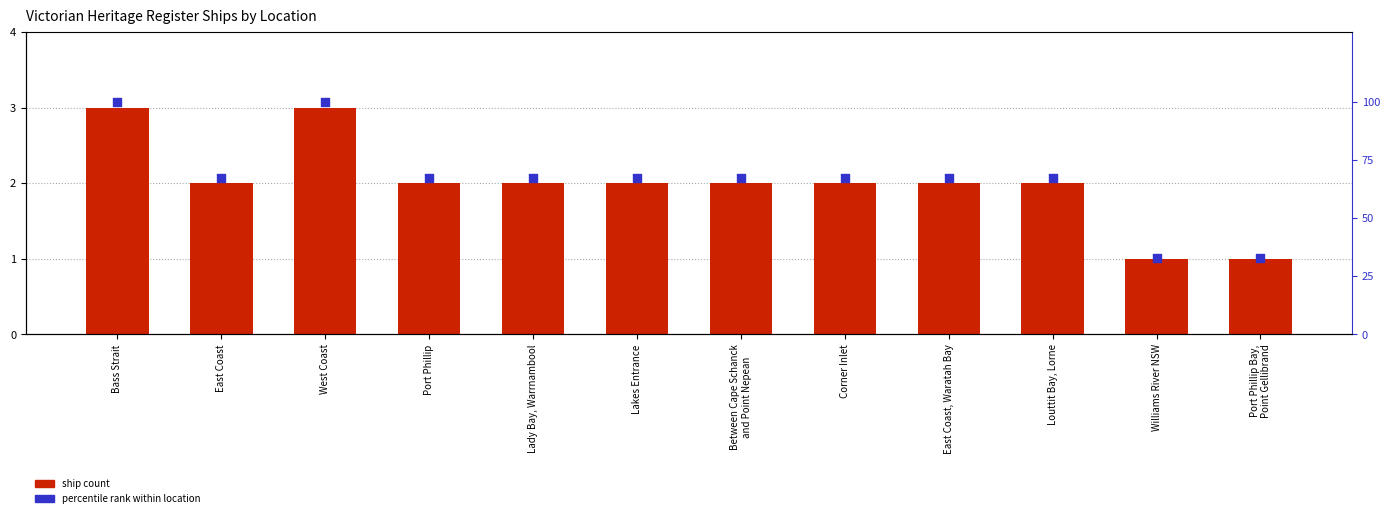

Is the value of ship count at East Coast greater than the value of percentile rank within location at Williams River NSW?

No